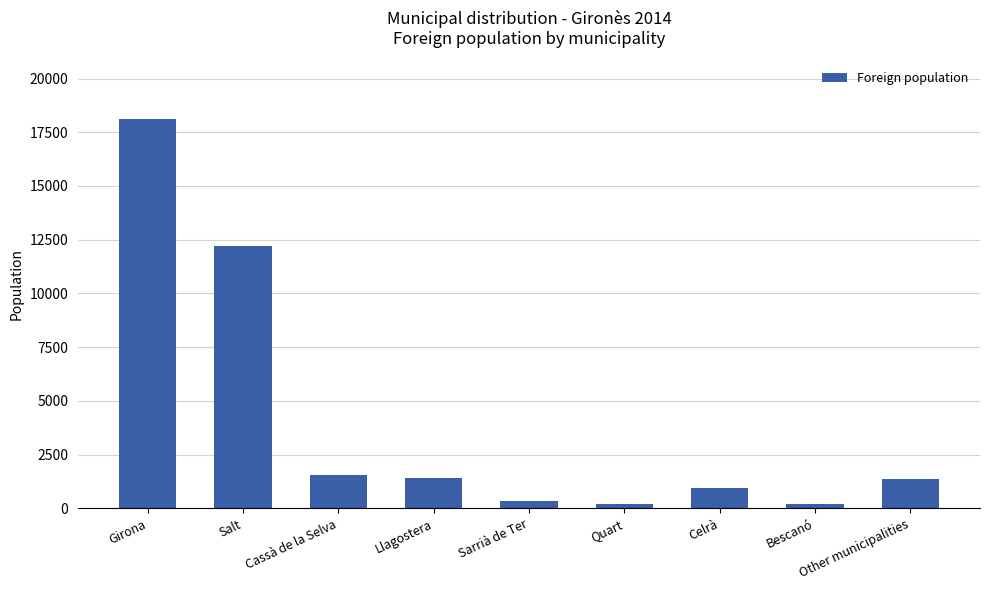

True or false: the data shows 957 at Celrà.

True